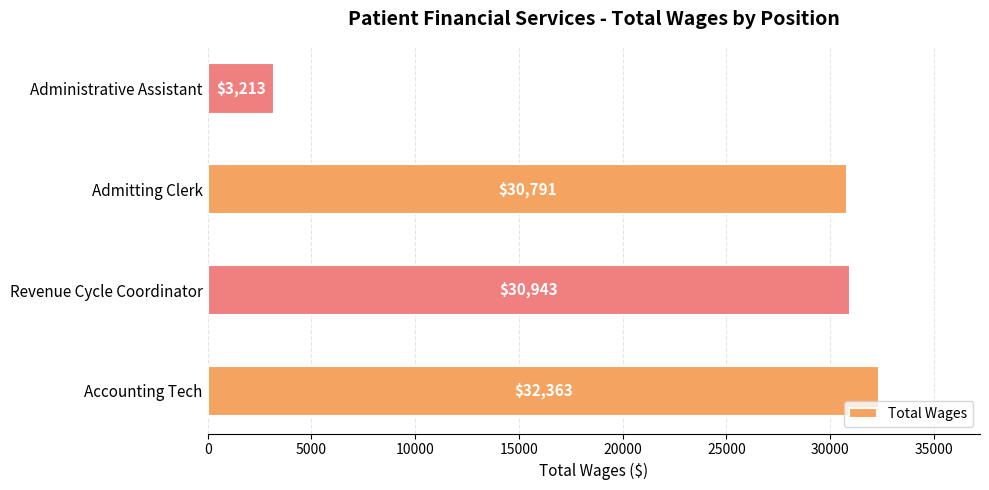

Reading bottom to top, list all the values displayed in this chart.

Accounting Tech=32363	Revenue Cycle Coordinator=30943	Admitting Clerk=30791	Administrative Assistant=3213